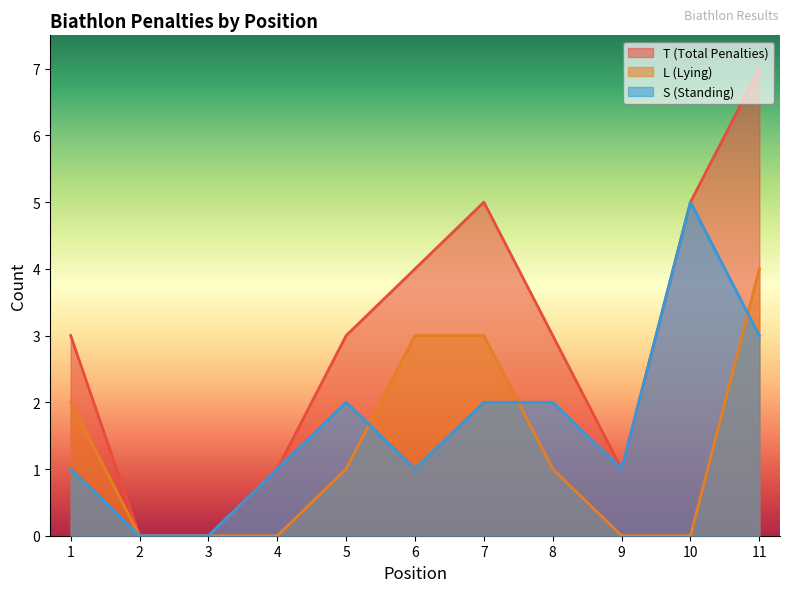

How many series are shown in this chart?

3